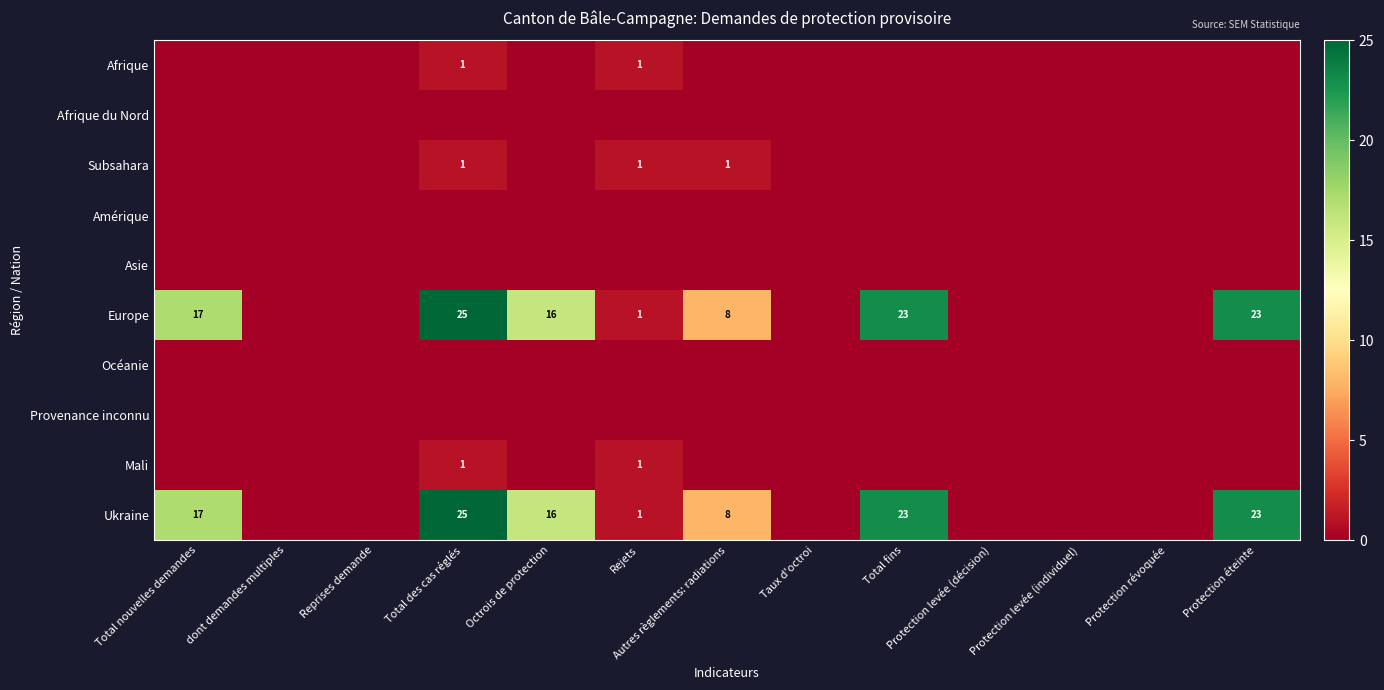

The value of Subsahara at Total des cas réglés is 1. True or false?

True